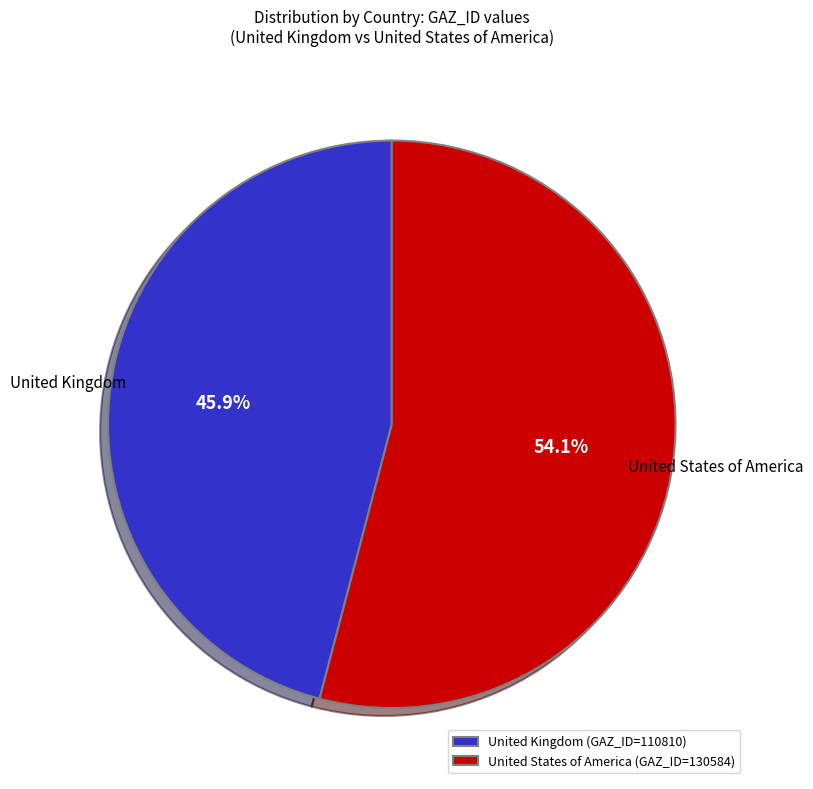

Which has a higher value, United States of America or United Kingdom?

United States of America